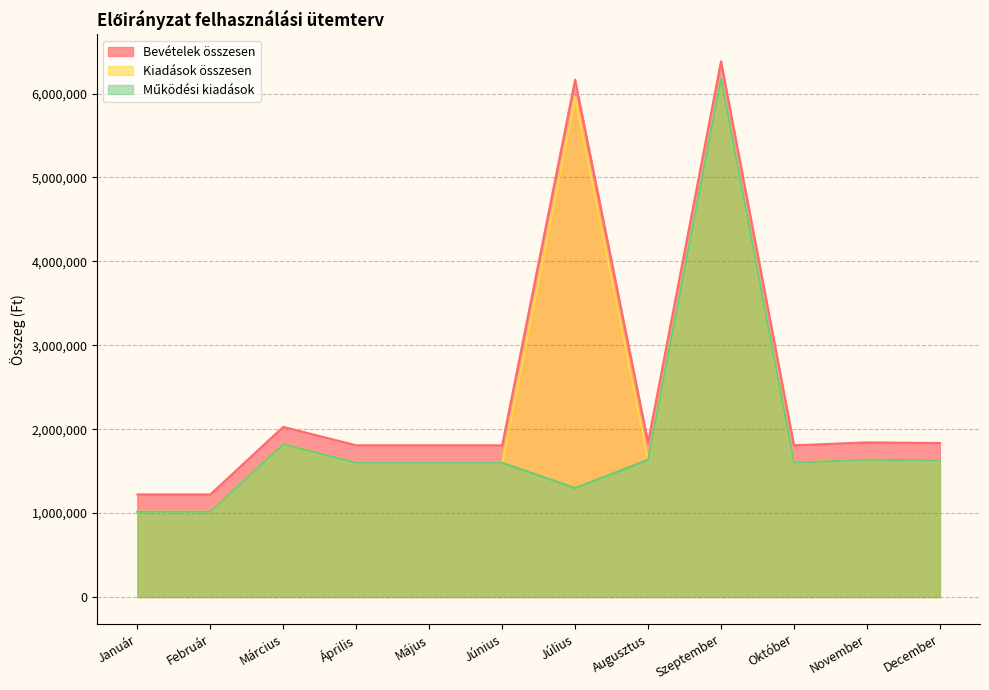

Which series has the largest total across all categories?

Bevételek összesen